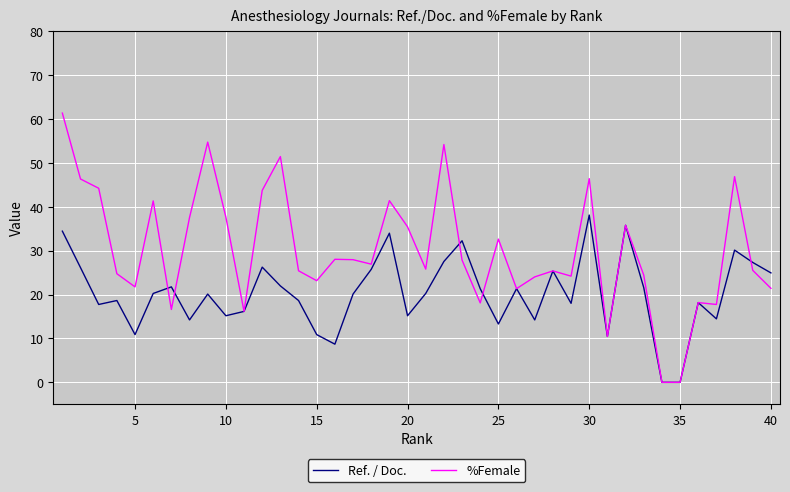

What is the highest value of the Ref. / Doc. series?

38.1